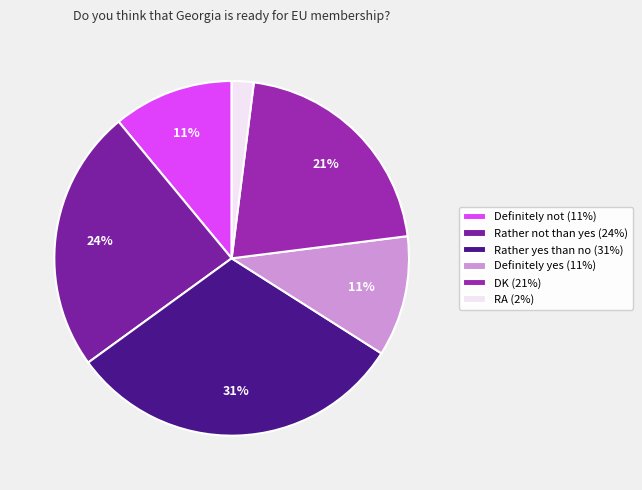

Which slice is the smallest?

RA